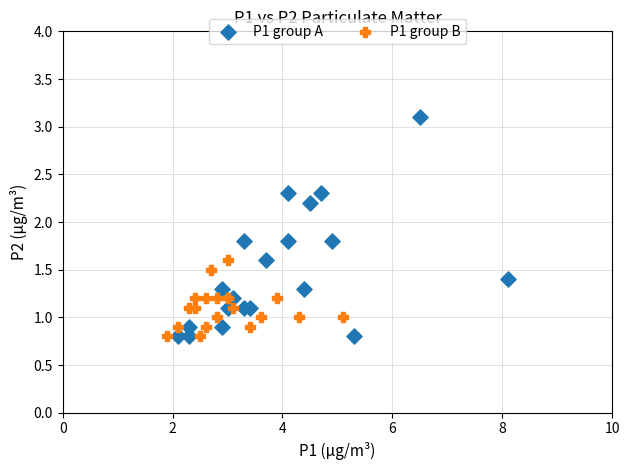

Which series has the widest spread of Y values?

P1 group A